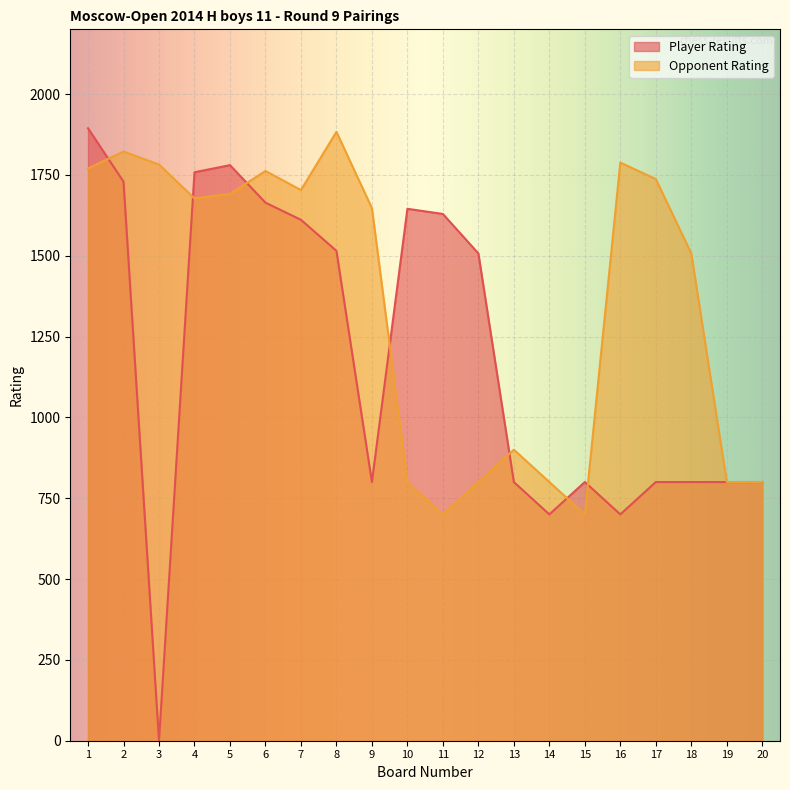

Is it true that Opponent Rating equals 1068 at 14?

False